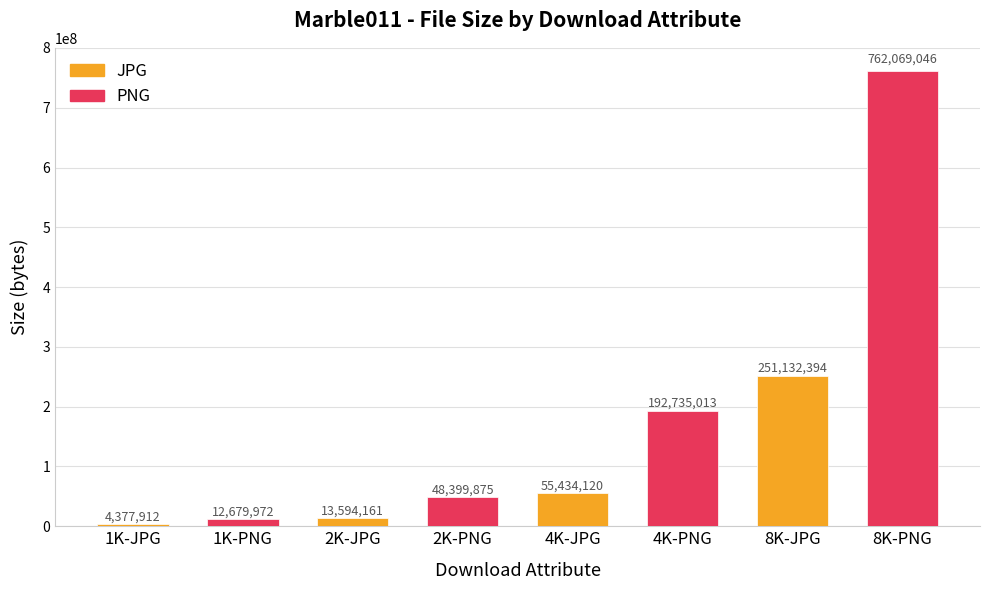

Is the value of PNG at 2K-JPG greater than the value of JPG at 1K-JPG?

Yes